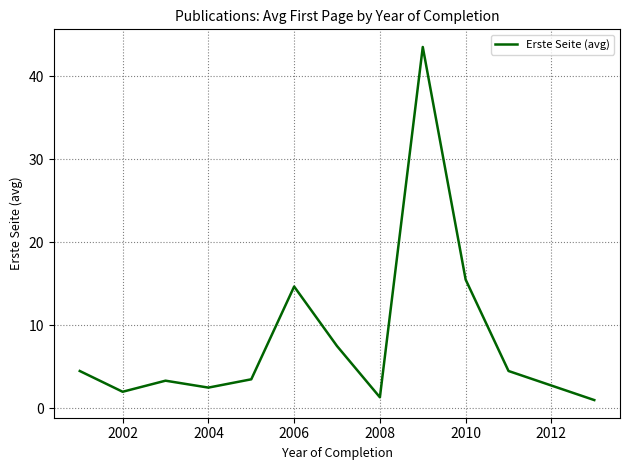

What is the maximum value shown in the chart?

43.5